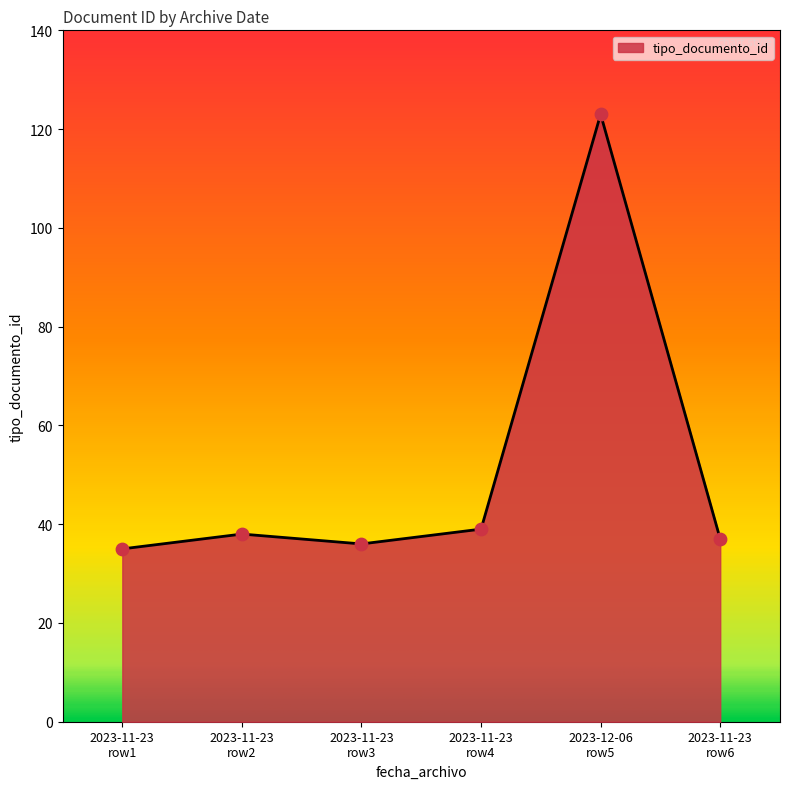

What is the sum of all values?

308